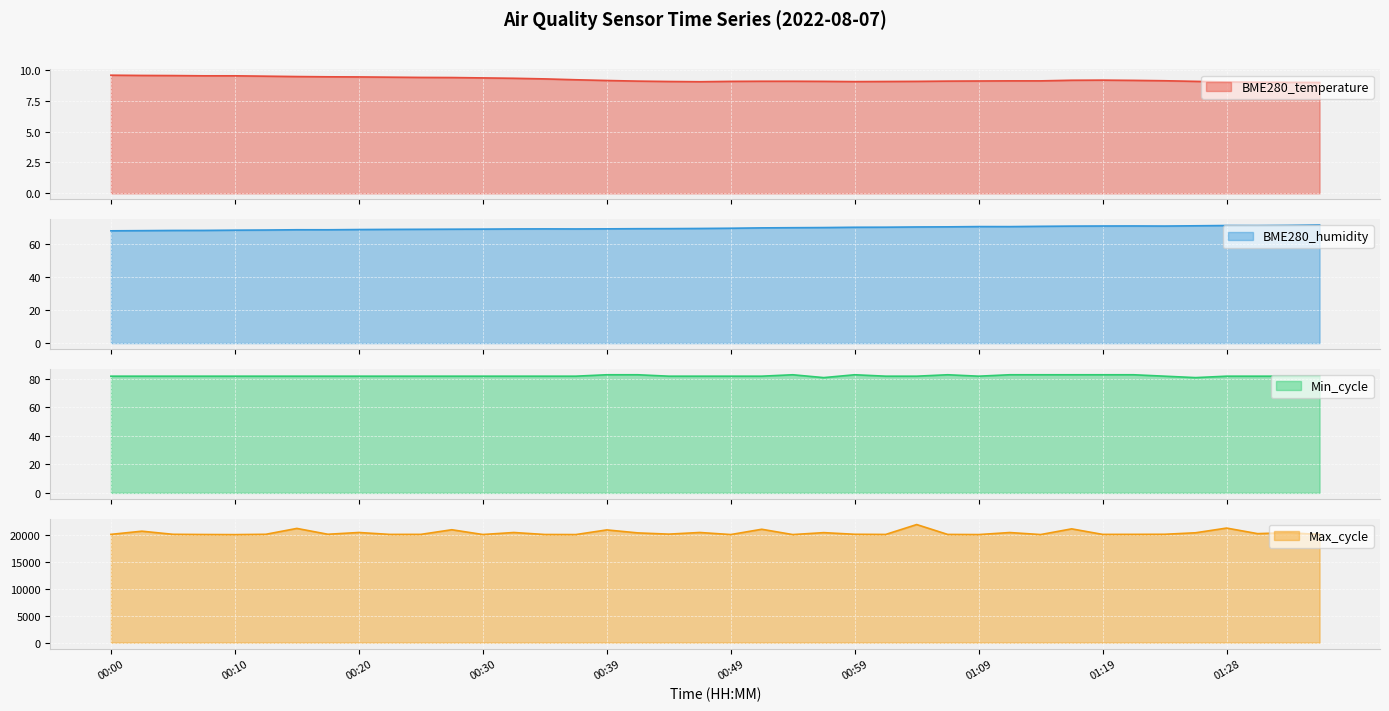

Which series changed the most between 00:22 and 01:31?

Max_cycle